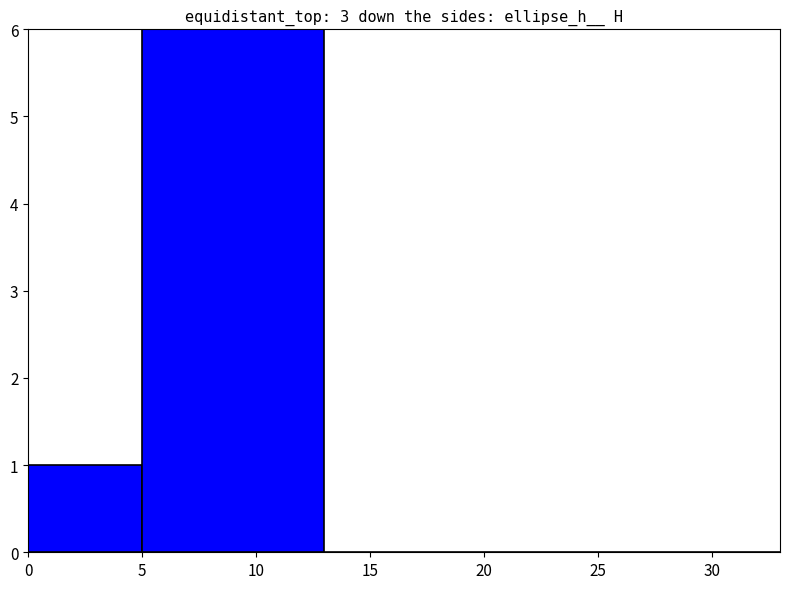

Reading right to left, transcribe all the data shown in this chart.

0	0	0	6	1